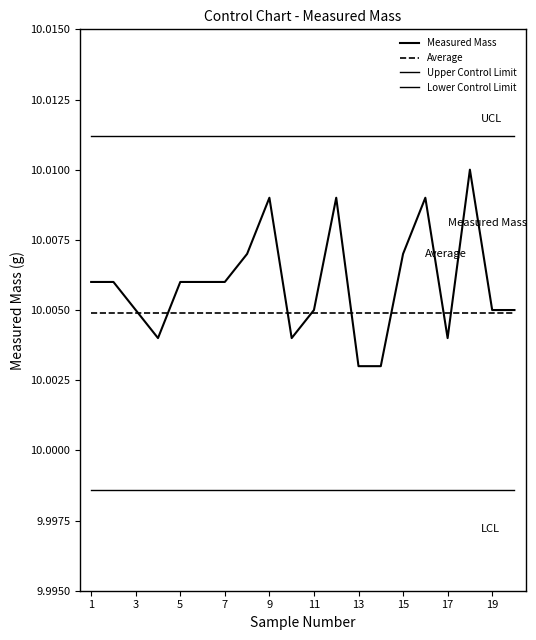

Is this an area chart (filled region under the line)?

No